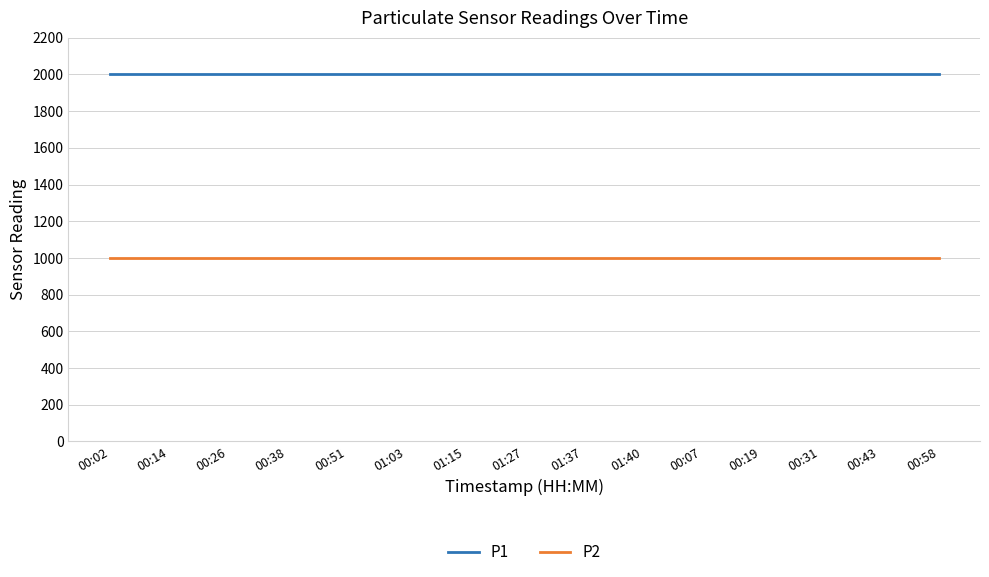

What is the minimum value for P1?

1999.9